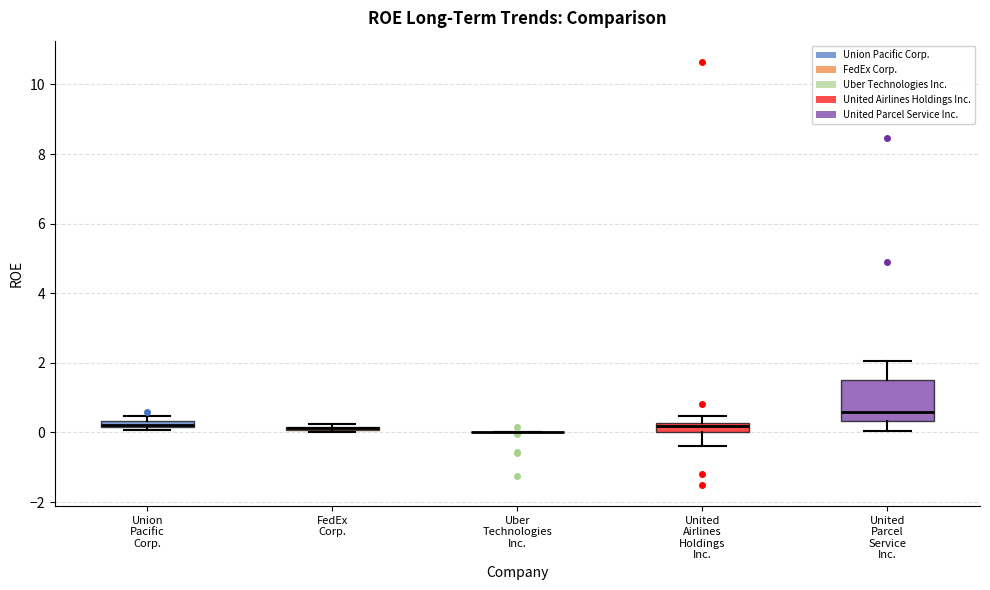

Which box is the tallest, from its lower edge to its upper edge?

United Parcel Service Inc.